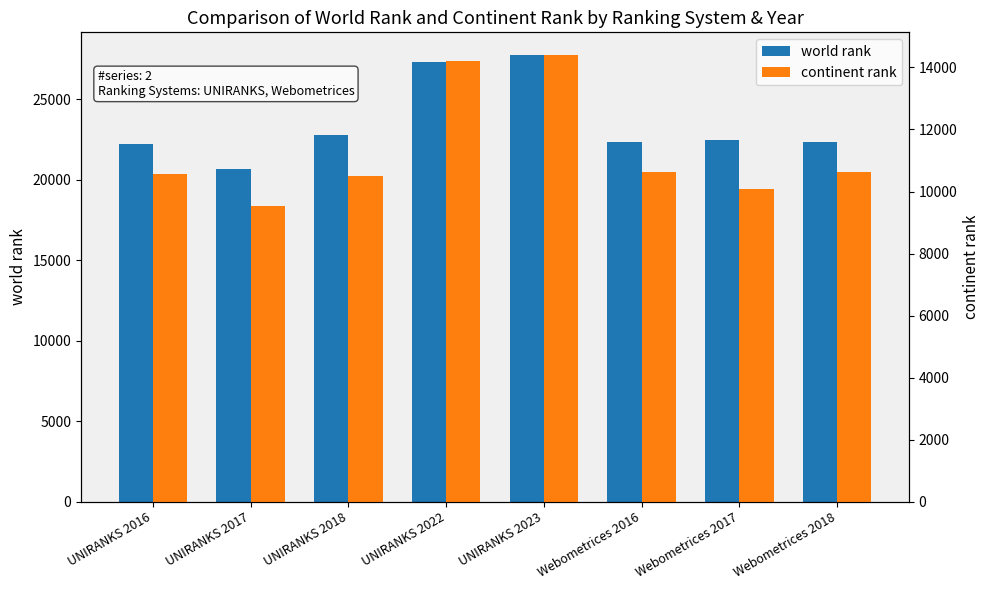

How many data points in world rank are above 22449?

3